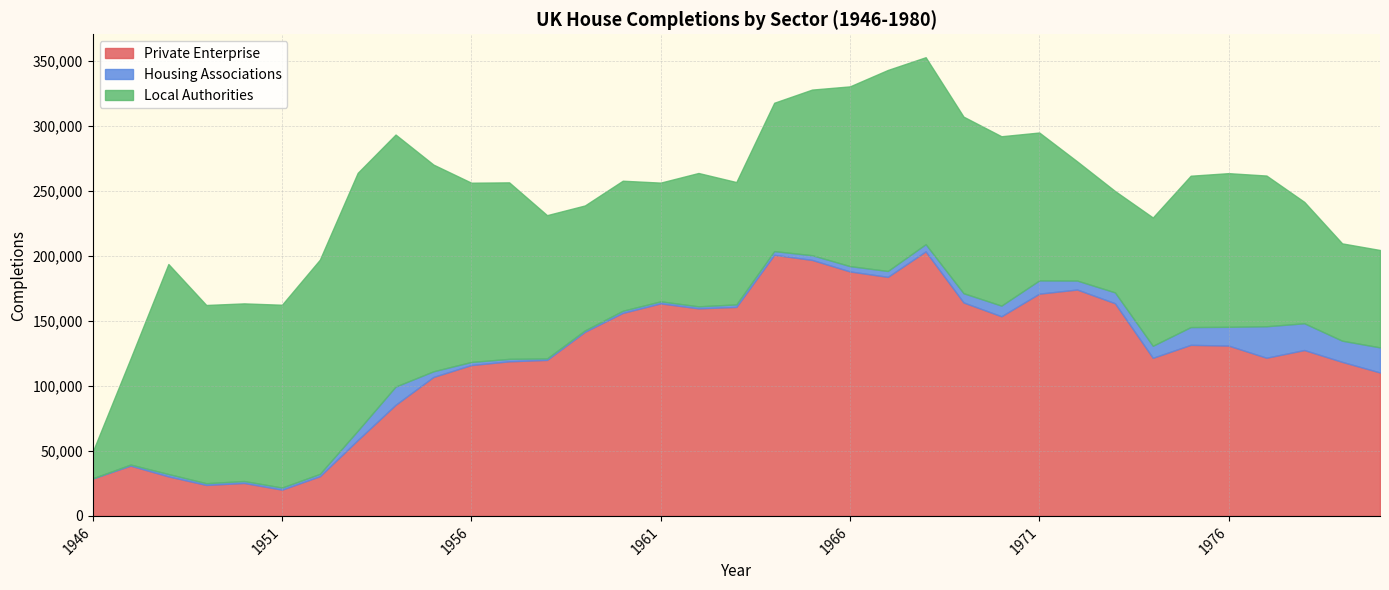

Where is the first local minimum for Housing Associations?

1949